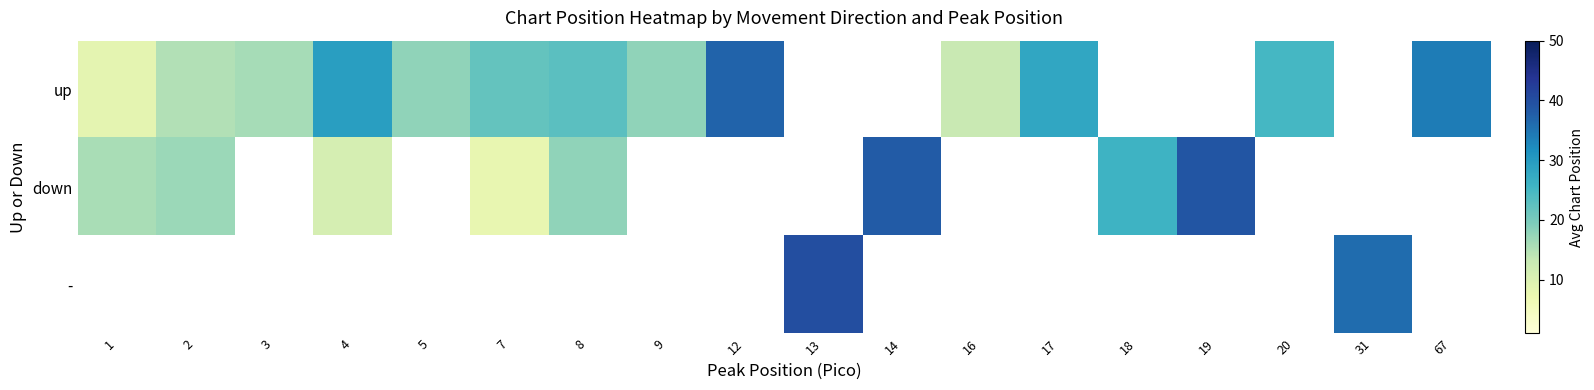

True or false: up has a value of 23.0 at 8.

True